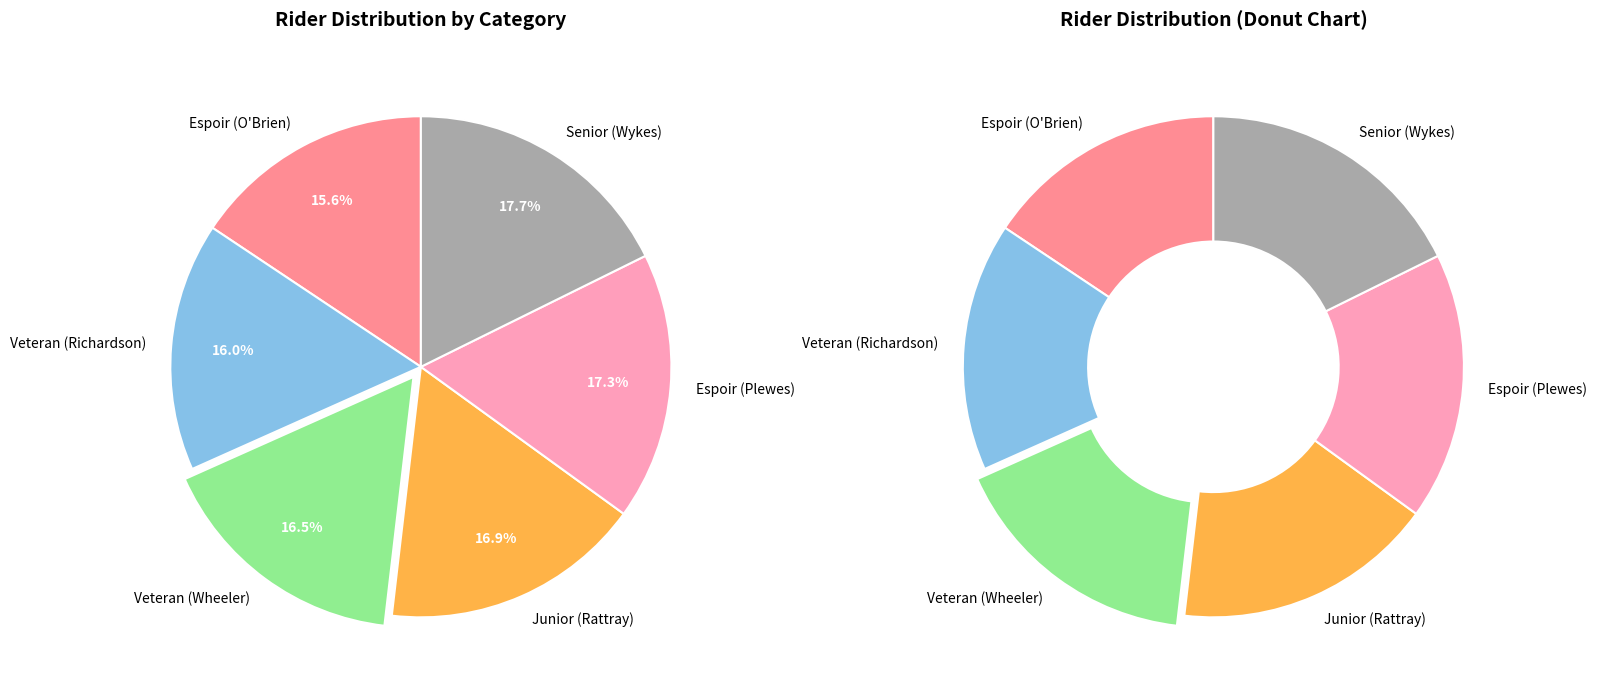

Count the number of slices in the pie.

6